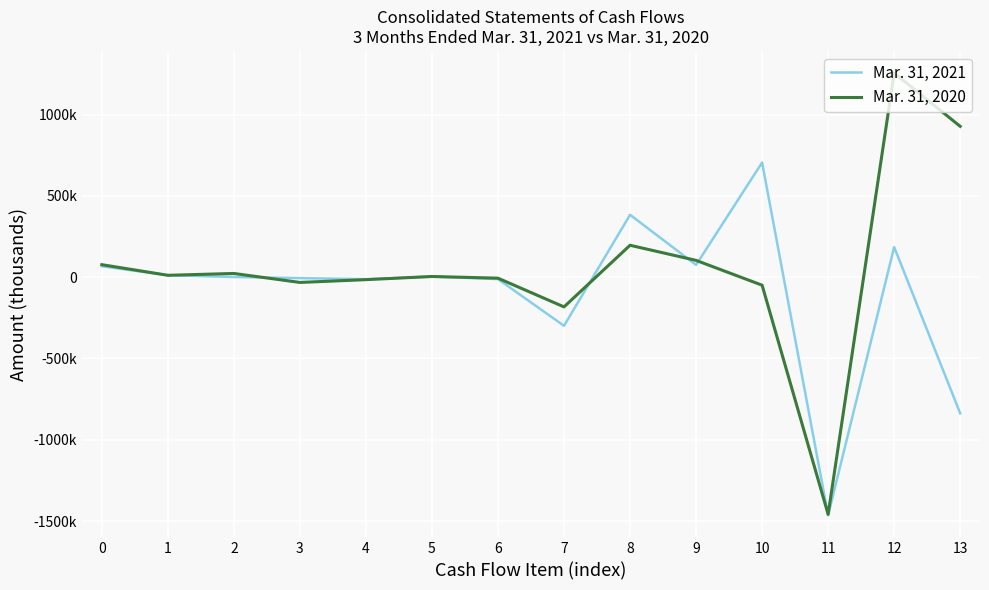

How many times do Mar. 31, 2020 and Mar. 31, 2021 cross each other?

8